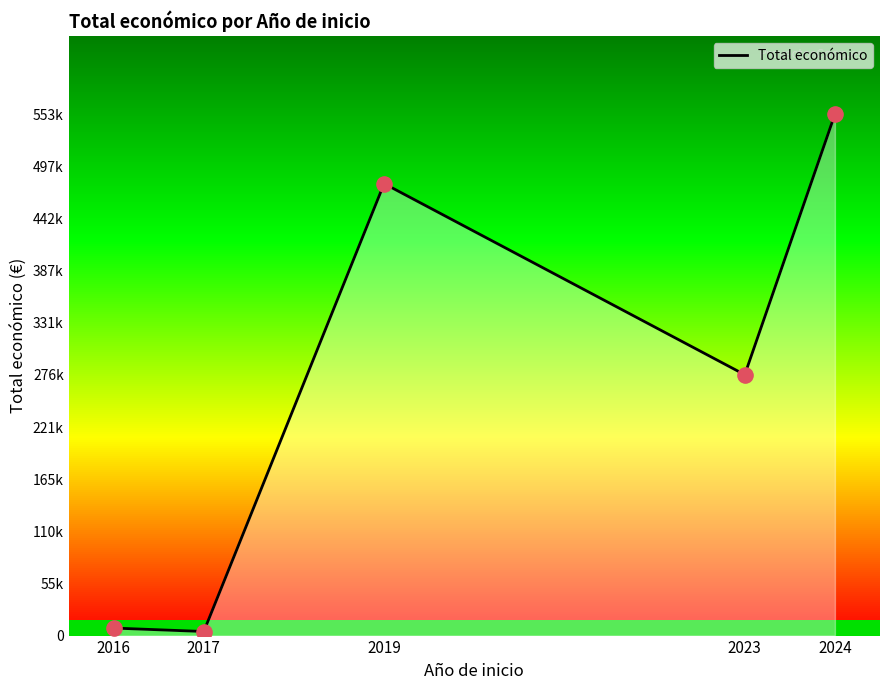

What is the change in value from 2023 to 2024?

+276402